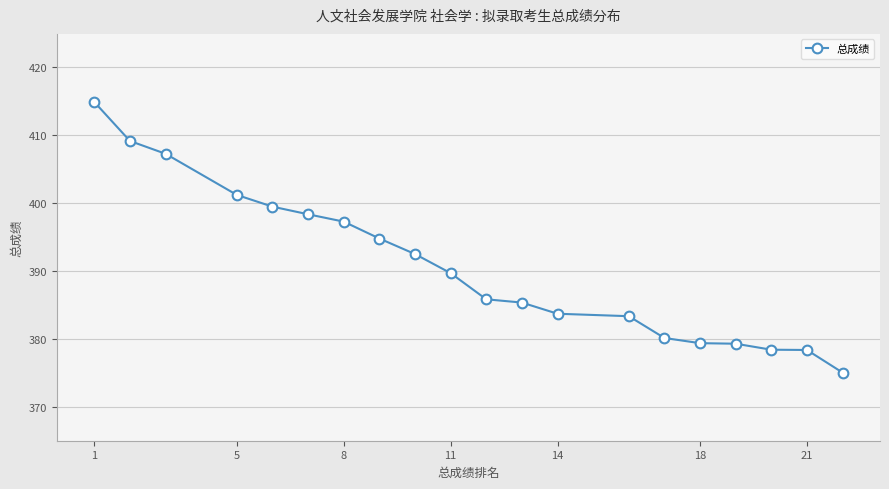

What is the value of the 4th point from the left?

401.2